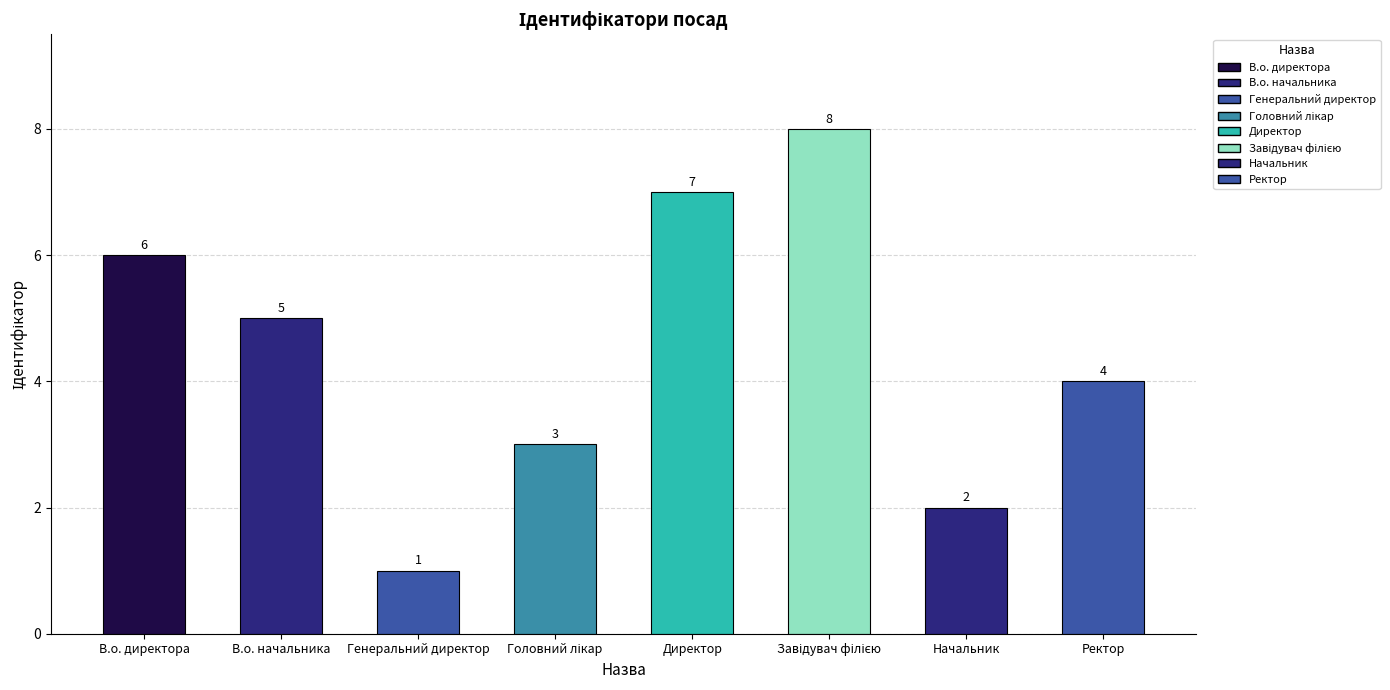

The value at Завідувач філією is 13. True or false?

False